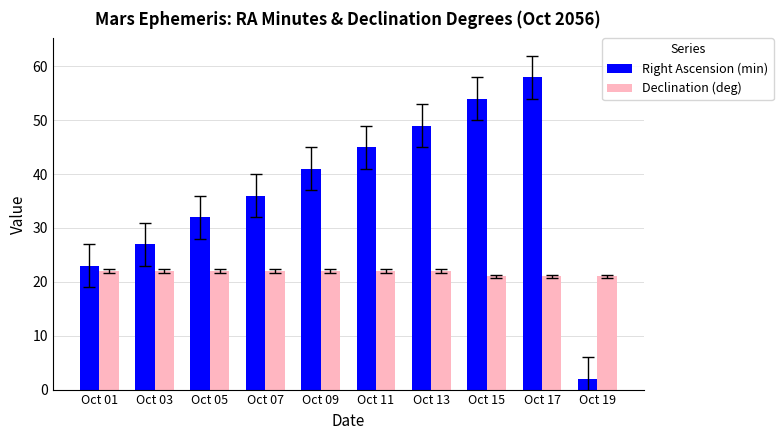

What are all the series names shown in the legend?

Right Ascension (min), Declination (deg)